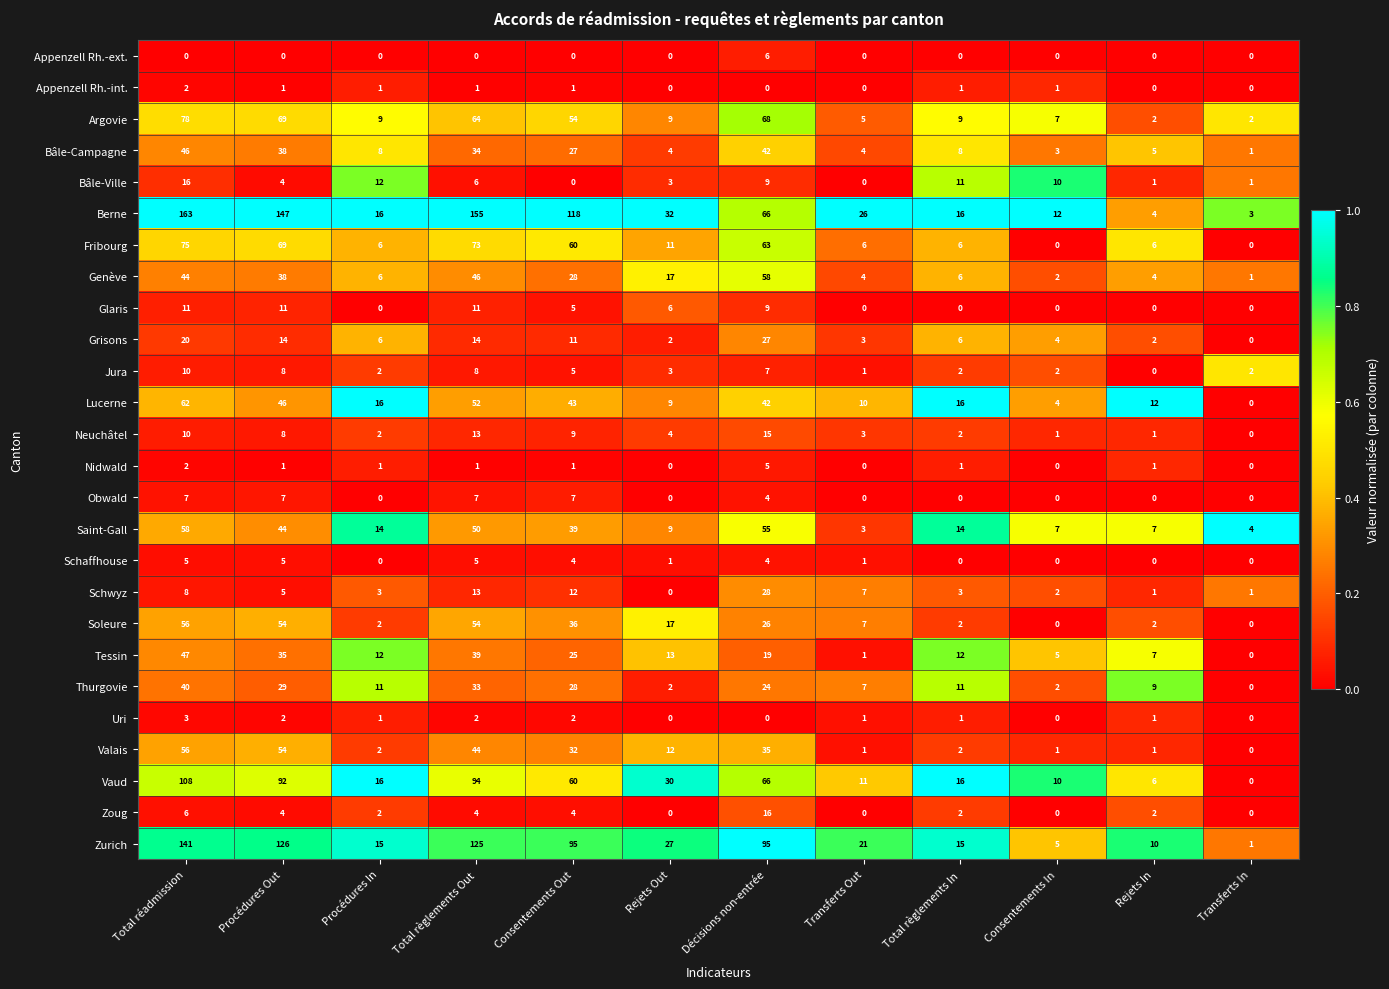

Between Consentements In and Rejets In, which series saw the biggest shift?

Bâle-Ville